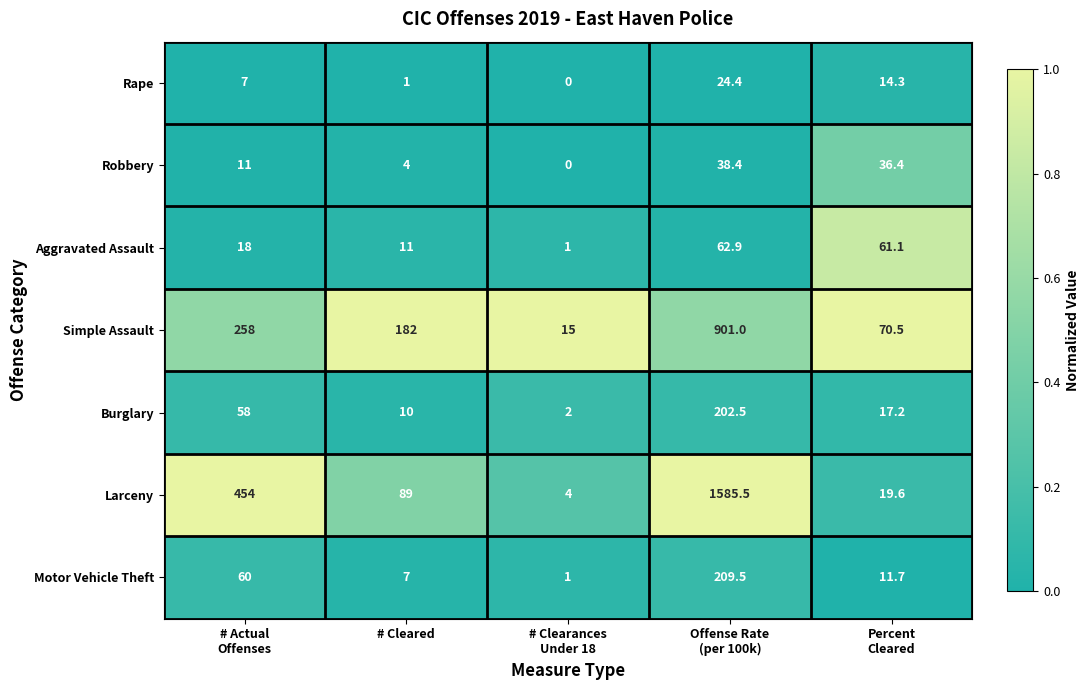

What is the total value across all series at Offense Rate
(per 100k)?

3024.2